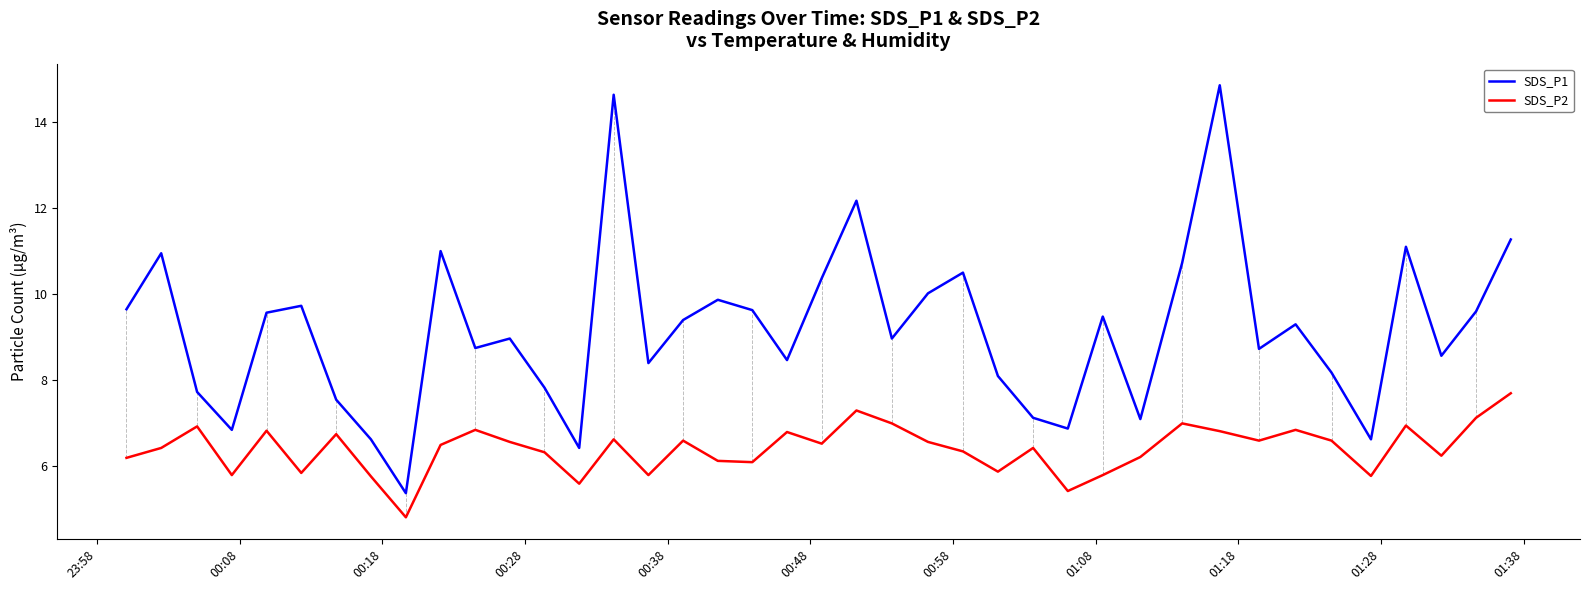

What are all the series names shown in the legend?

SDS_P1, SDS_P2